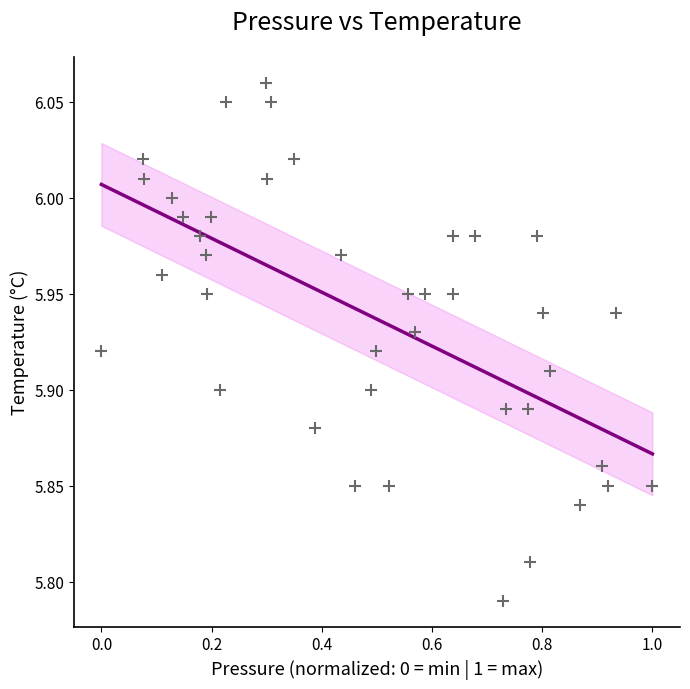

What is the range of X values (max minus min)?

1.0